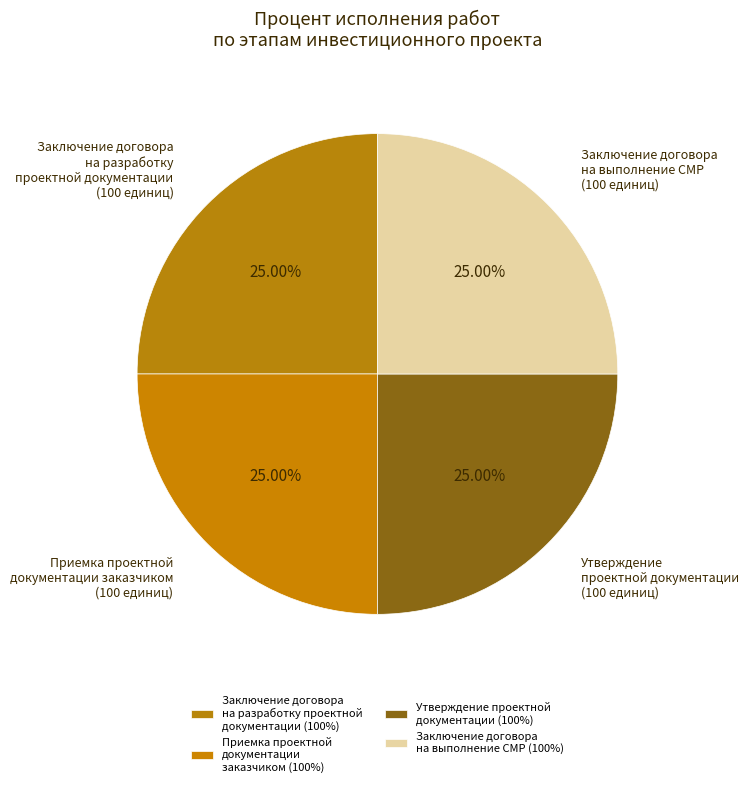

How many slices are in this pie chart?

4